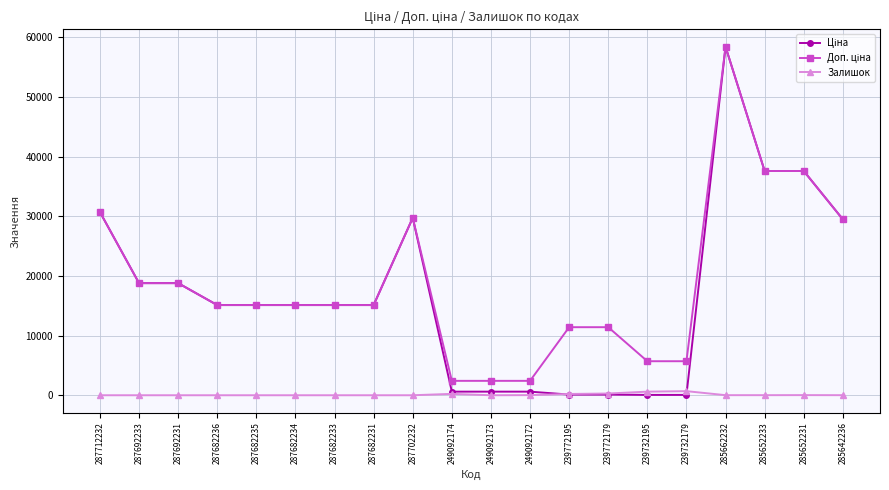

What is the label of the 18th point from the left?

285652233